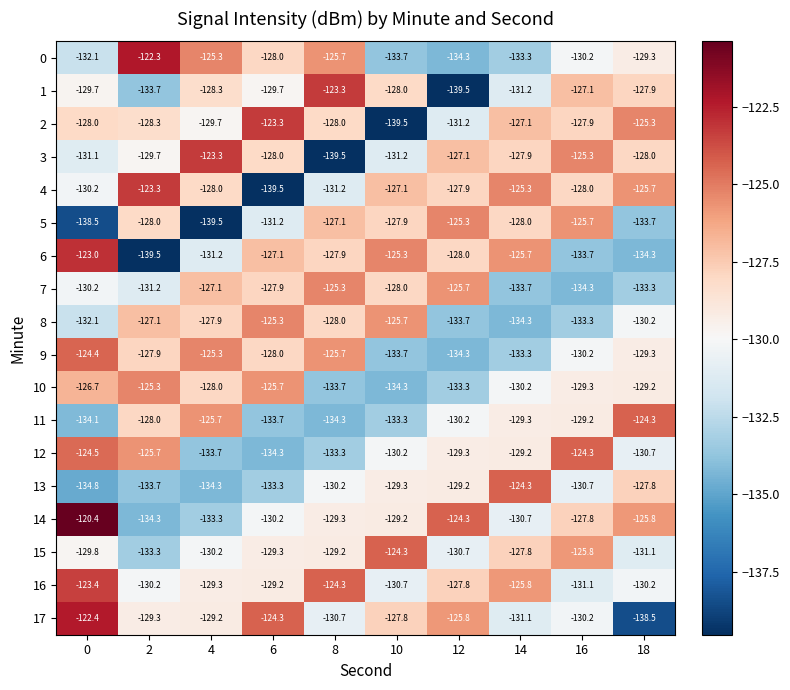

What is the total value across all series at 4?

-2329.3